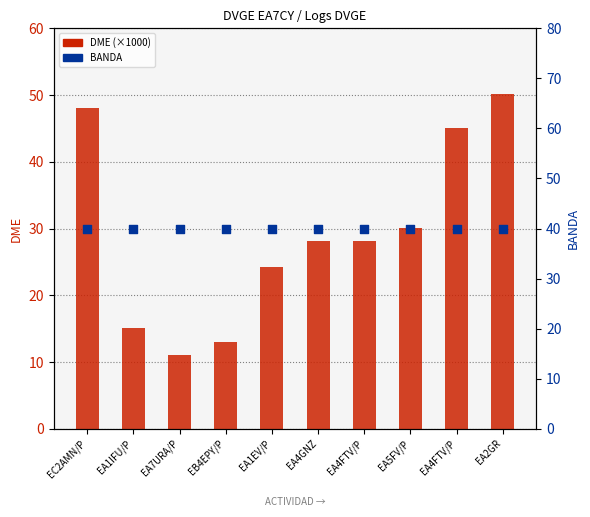

At how many categories does at least one series exceed 49?

1